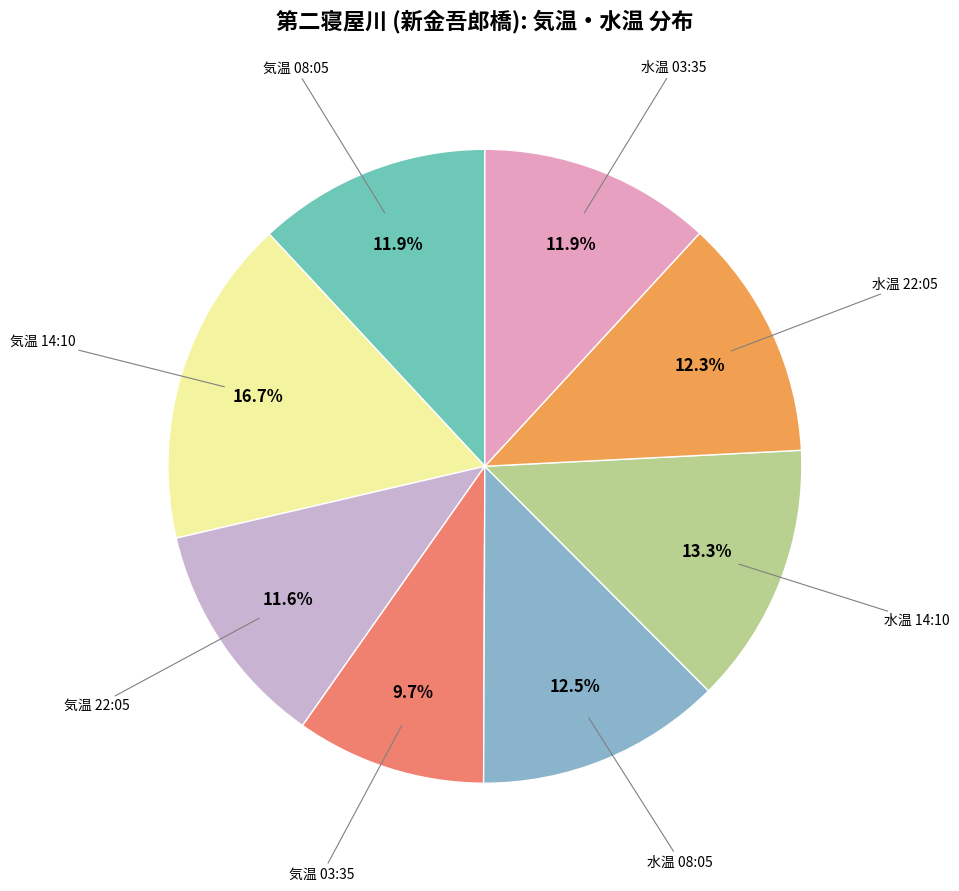

To the nearest percent, what is the difference between the largest and smallest slice percentages?

7%